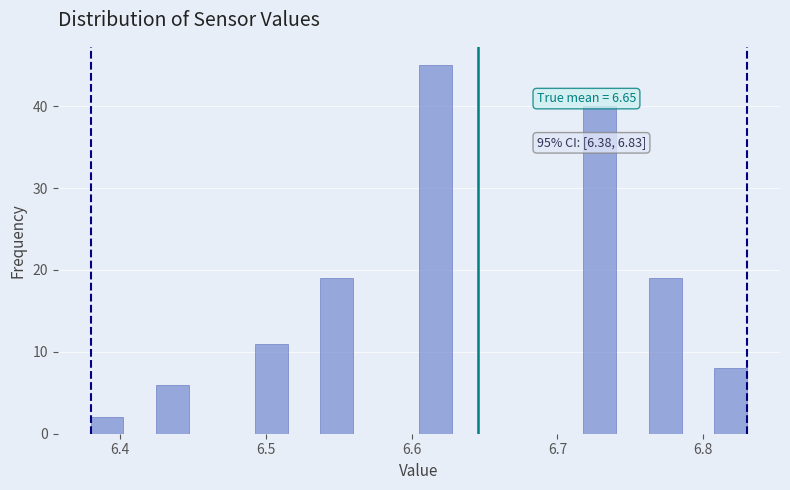

Read against the x-axis, roughly where is the centre of the tallest bar?

6.62